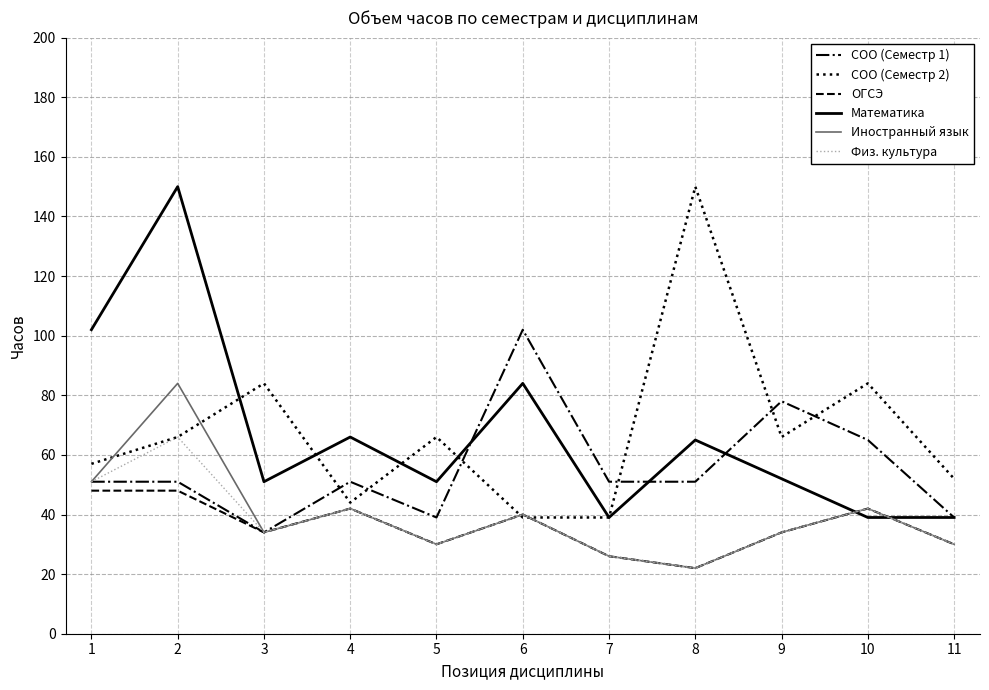

Read the Математика value at 3, to the nearest 50.

50